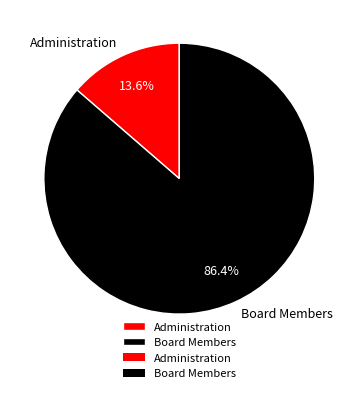

To the nearest percent, what is the difference between the largest and smallest slice percentages?

73%